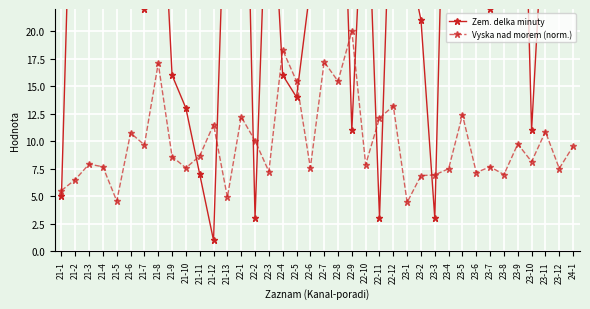

What is the difference between the highest and lowest values at 21-8?

23.9